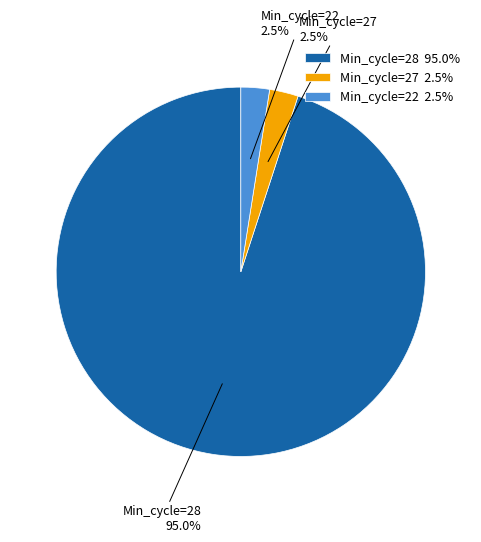

Is there any slice that represents more than half of the pie?

Yes